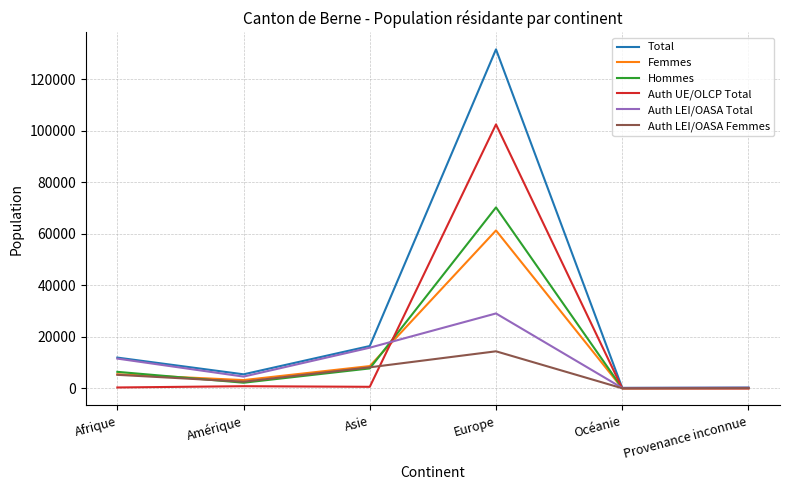

At how many categories does at least one series exceed 45619?

1